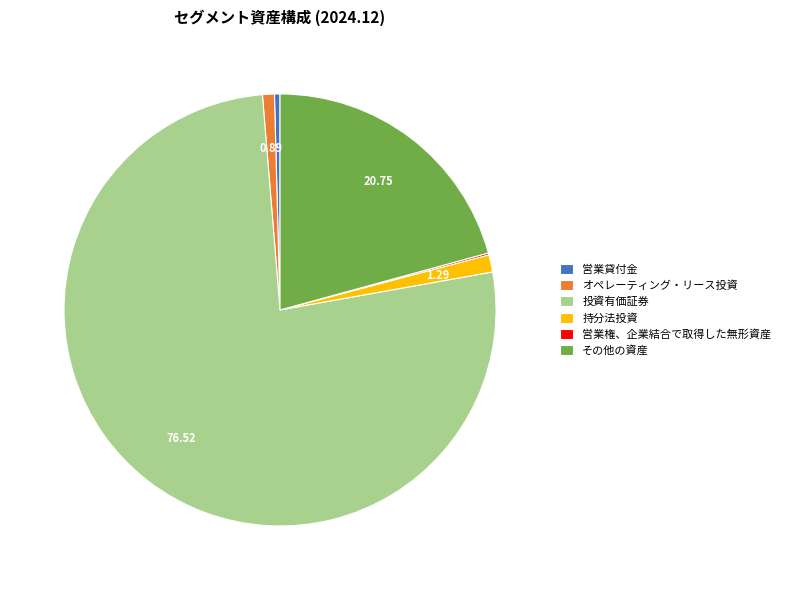

True or false: その他の資産 accounts for 34% of the total.

False